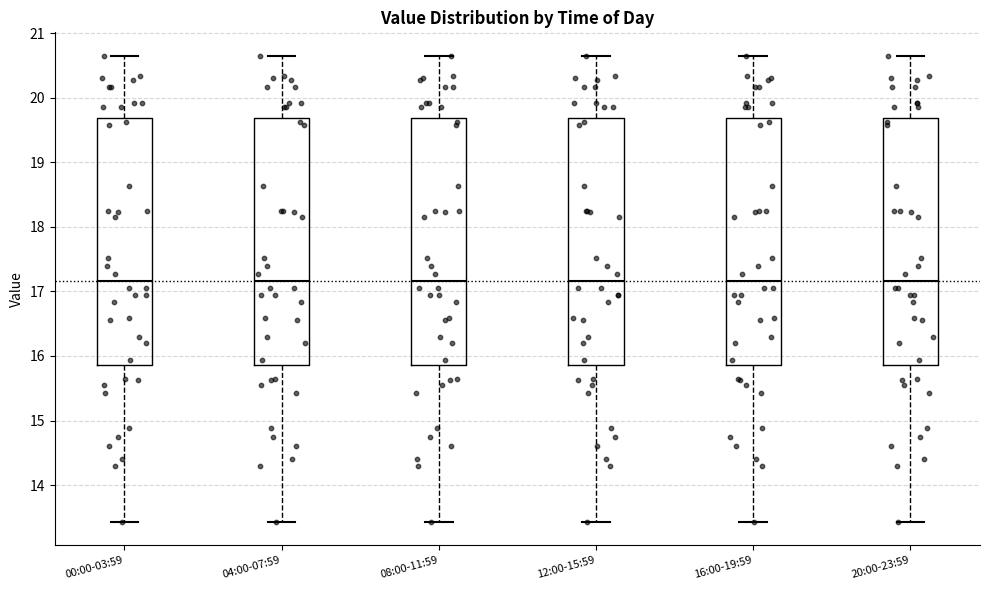

Where does the lower whisker of the box for 20:00-23:59 end on the y-axis? The values are not printed on the chart, so give them approximately, as read against the axis.

13.4